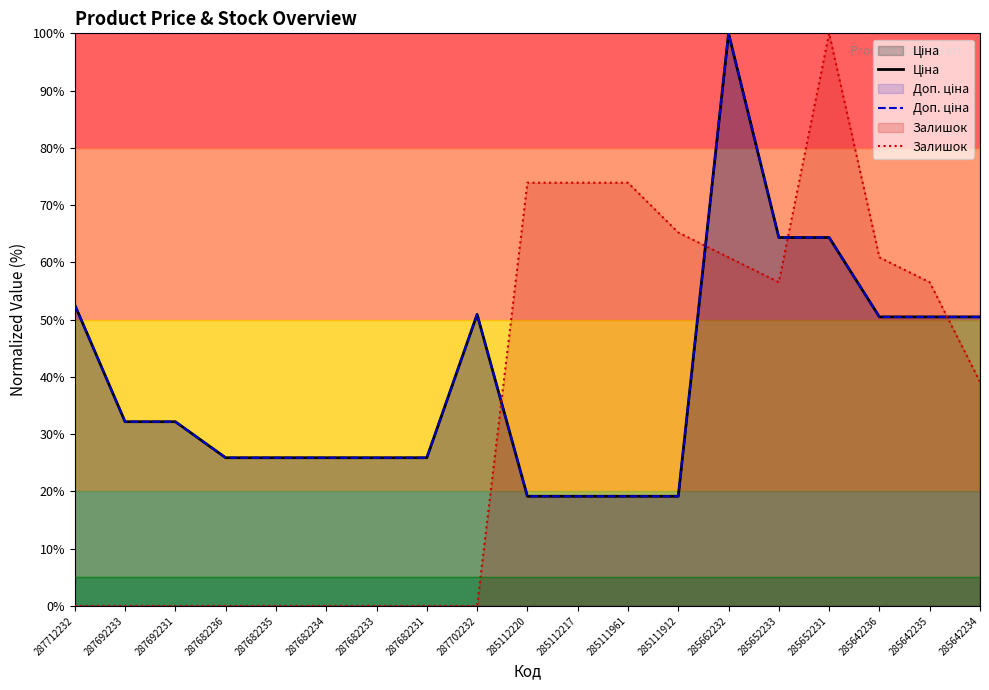

Which series changed the most between 285112220 and 285111961?

Ціна